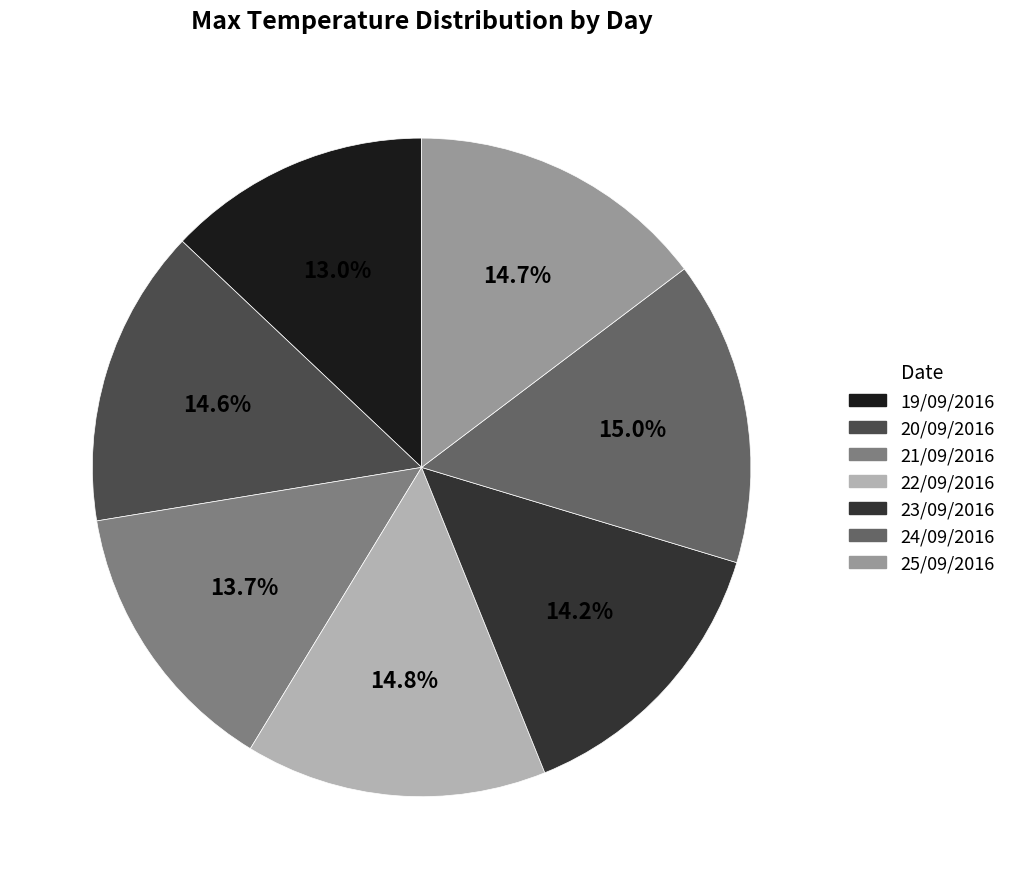

Do 22/09/2016 and 24/09/2016 together represent more than half of the pie?

No